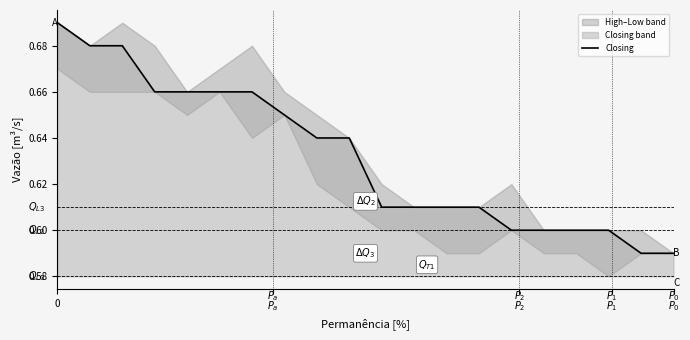

What is the sum of all values?

12.6